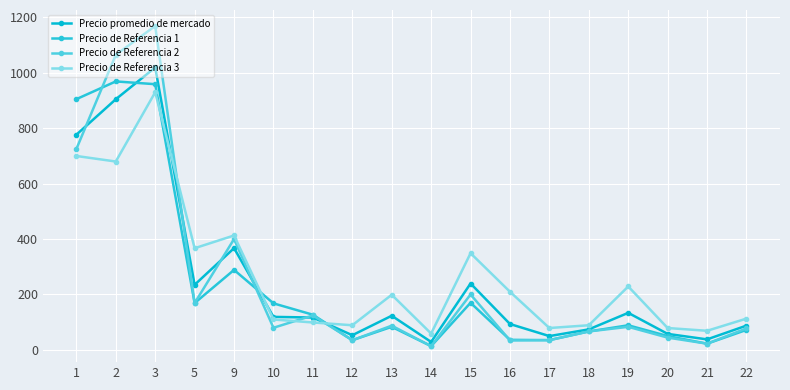

At which category does the chart reach its peak across all series?

3